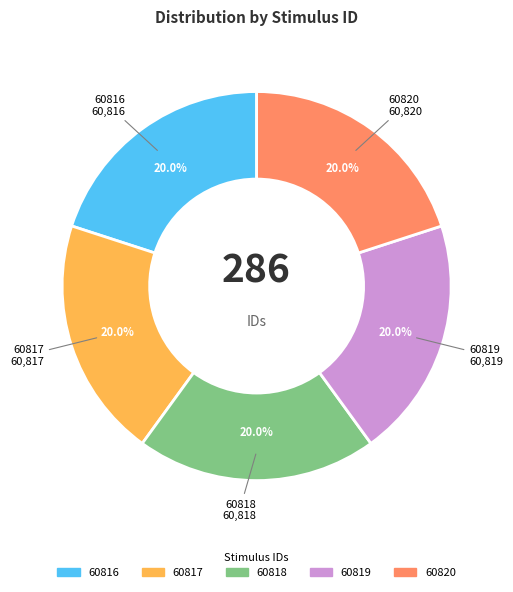

What percentage do 60819 and 60820 together represent?

40.0%